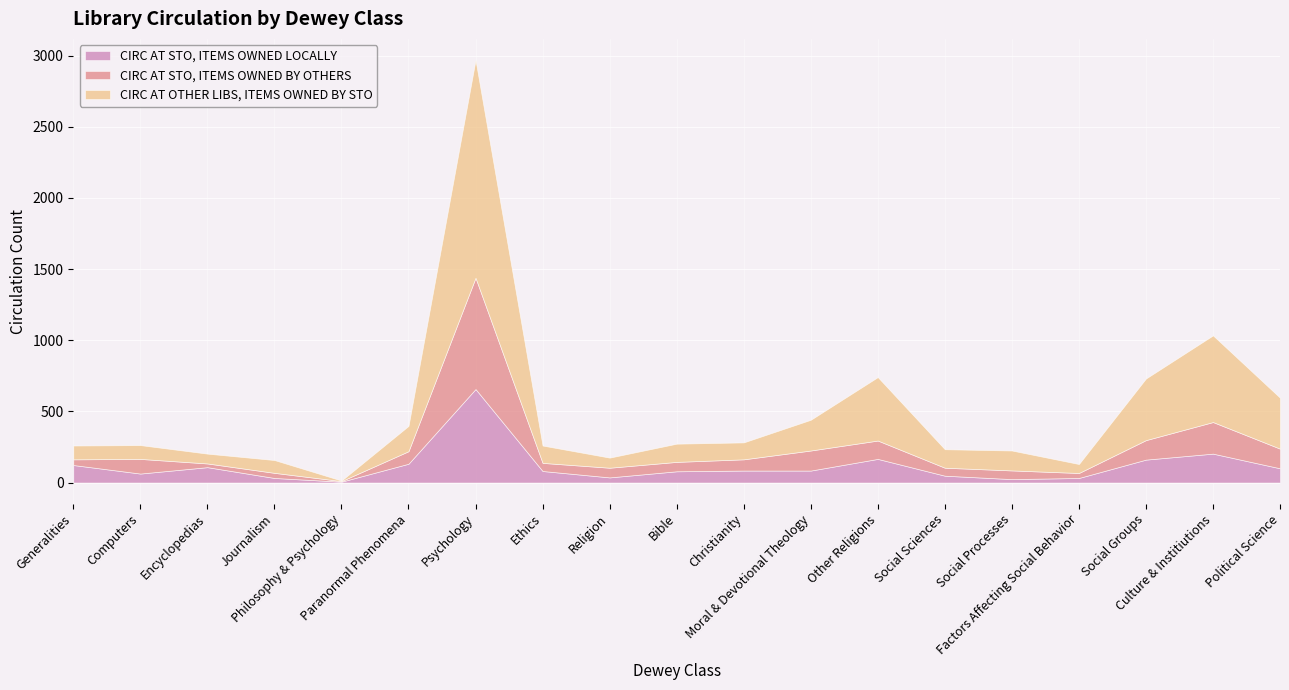

What is the average value of the CIRC AT STO, ITEMS OWNED LOCALLY series?

117